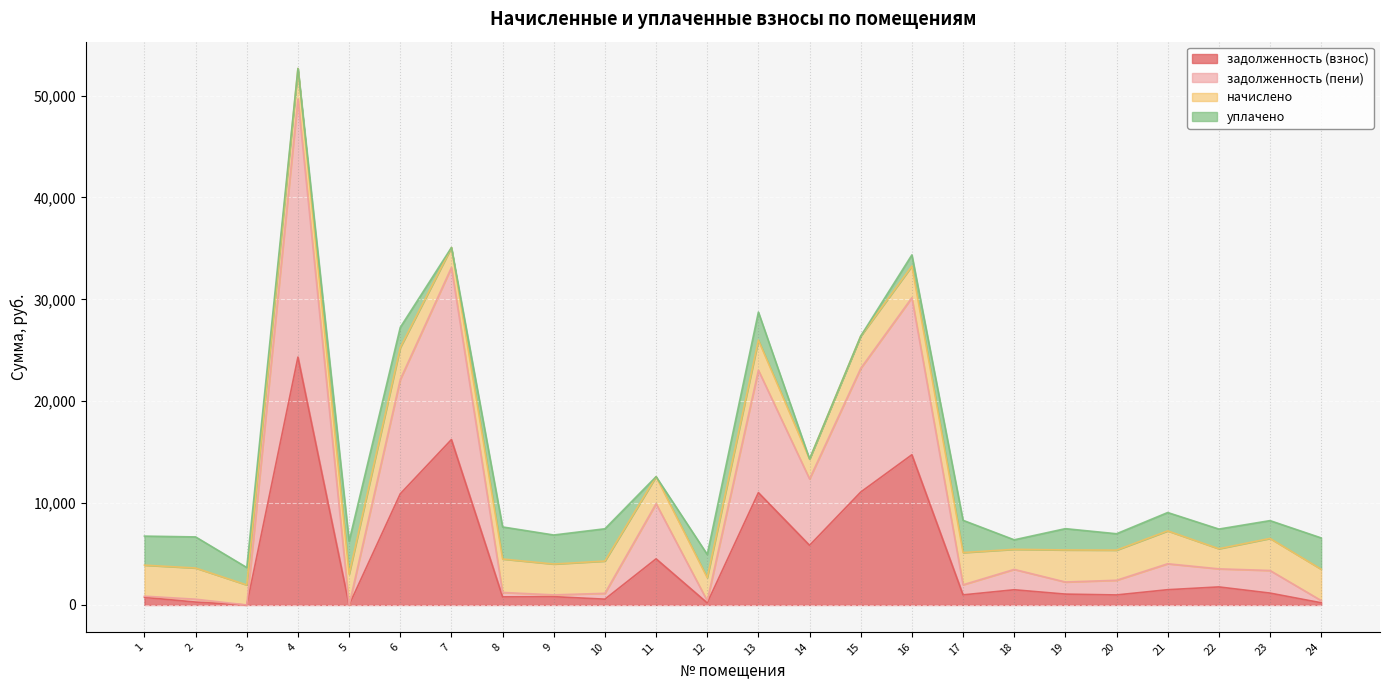

What is the value of the задолженность (взнос) point at the 16th from the left?

14745.2